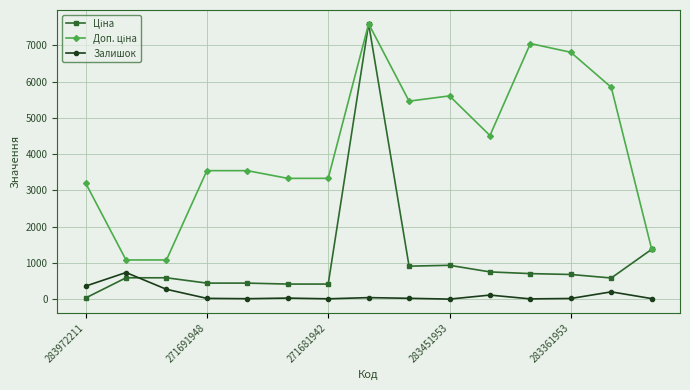

In Залишок, how many points are lower than both neighbors (excluding endpoints)?

4